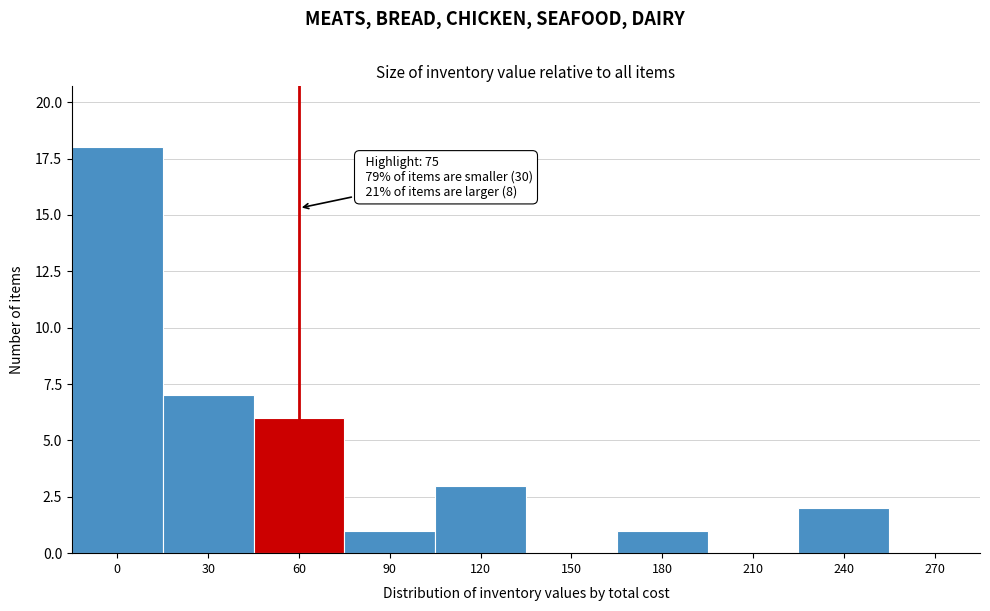

Reading left to right, what are all the values shown in this chart?

0=18	30=7	60=6	90=1	120=3	150=0	180=1	210=0	240=2	270=0